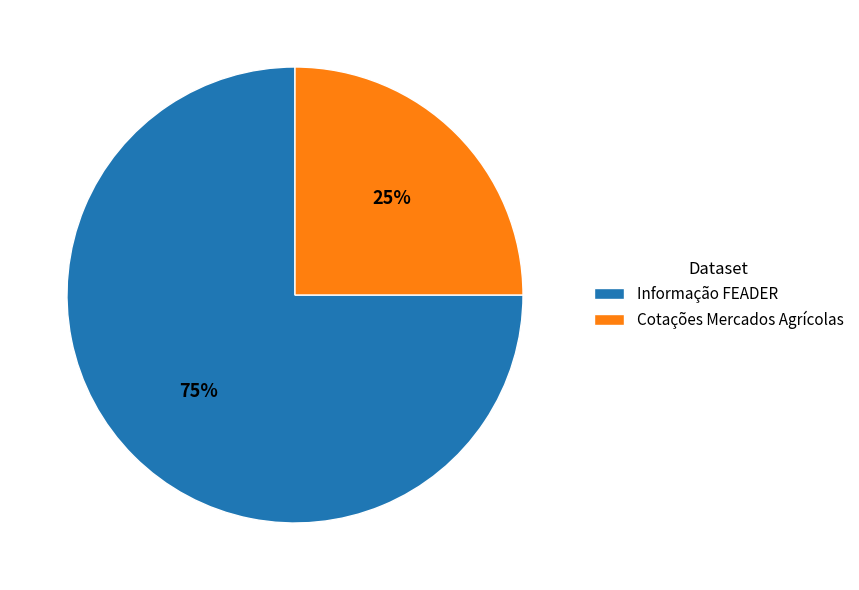

The Cotações Mercados Agrícolas slice represents 25% of the pie. True or false?

True